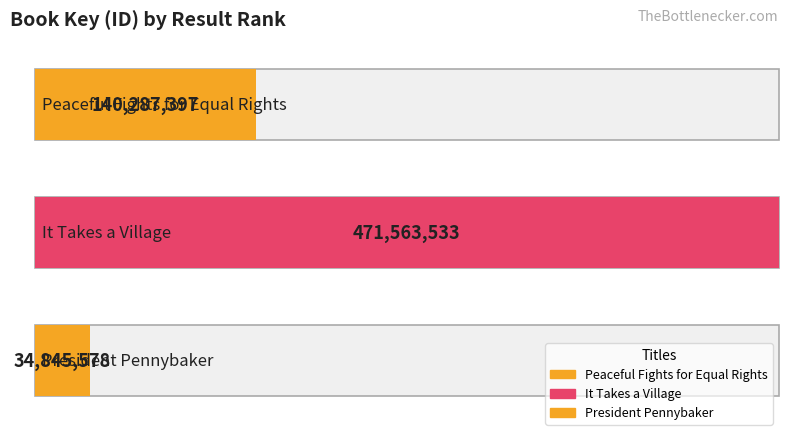

List the labels in order of value, largest first.

It Takes a Village, Peaceful Fights for Equal Rights, President Pennybaker